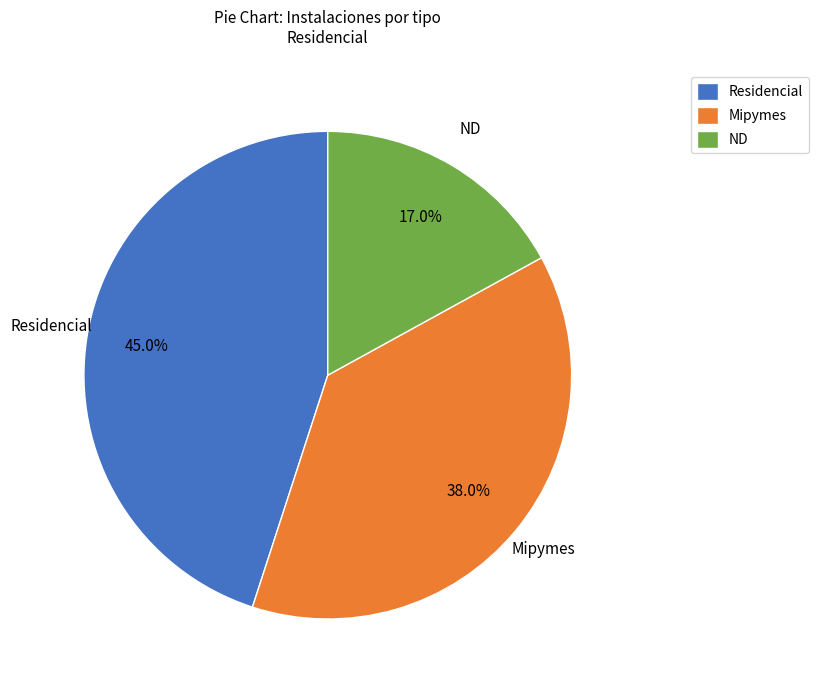

Which category has the smallest portion of the pie?

ND